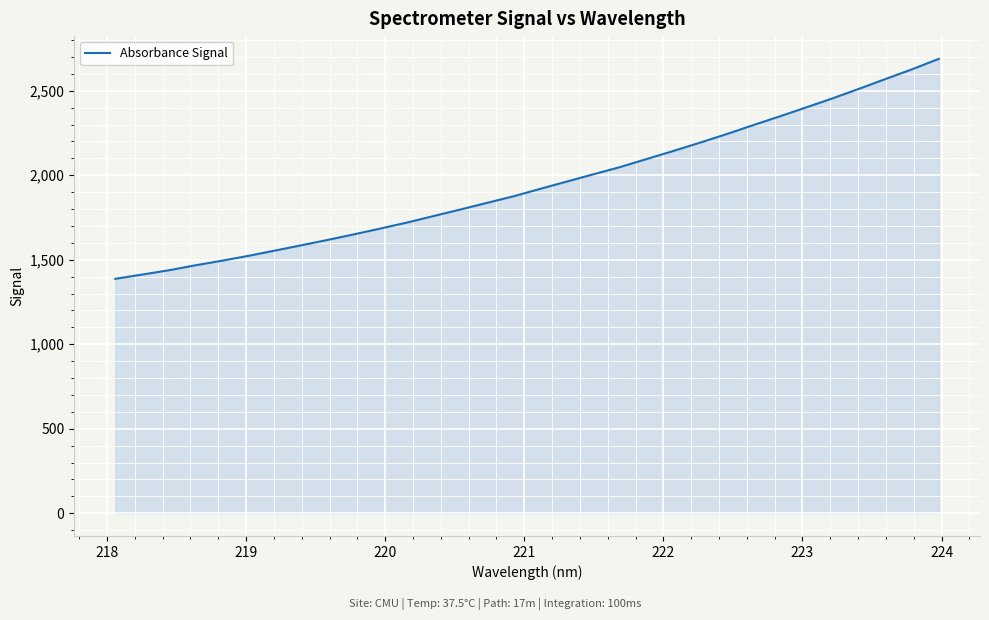

What is the smallest value displayed?

1387.2